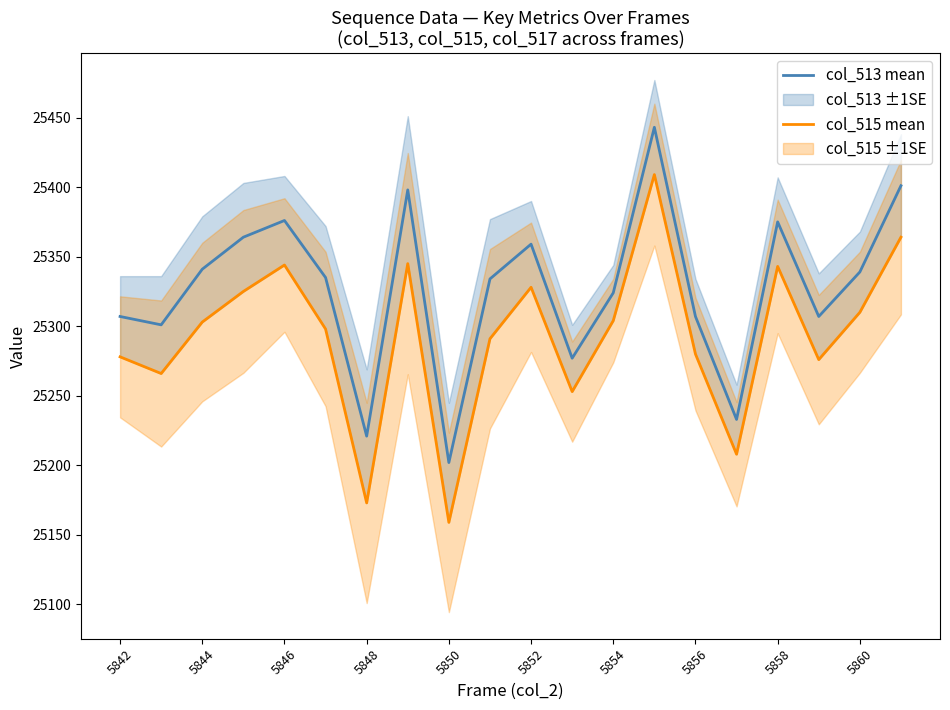

What is the difference between the second highest and minimum values in the col_513 mean series?

199